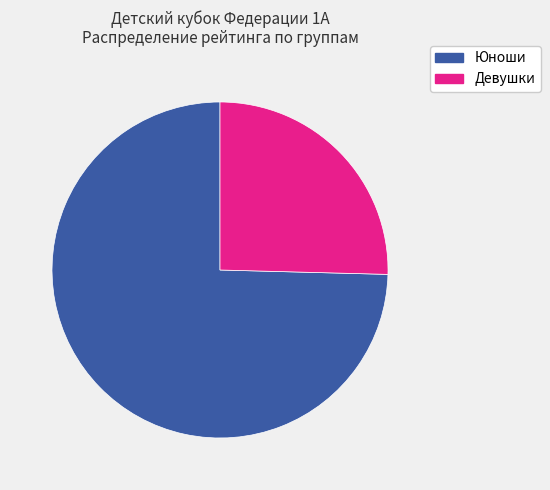

Does any single category account for the majority?

Yes